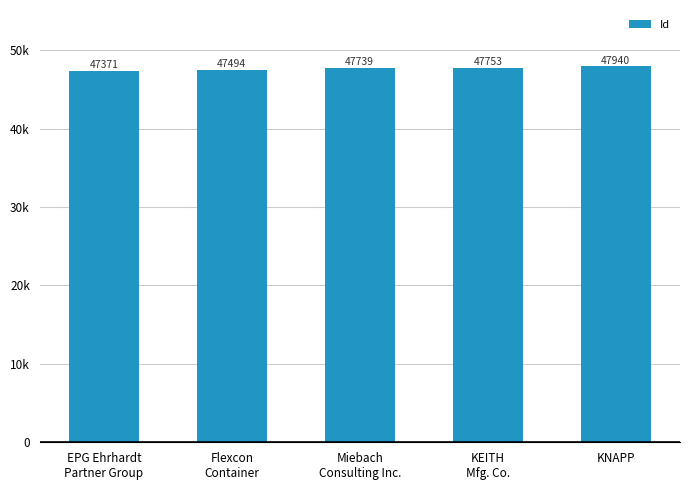

Reading left to right, what are all the values shown in this chart?

47371	47494	47739	47753	47940